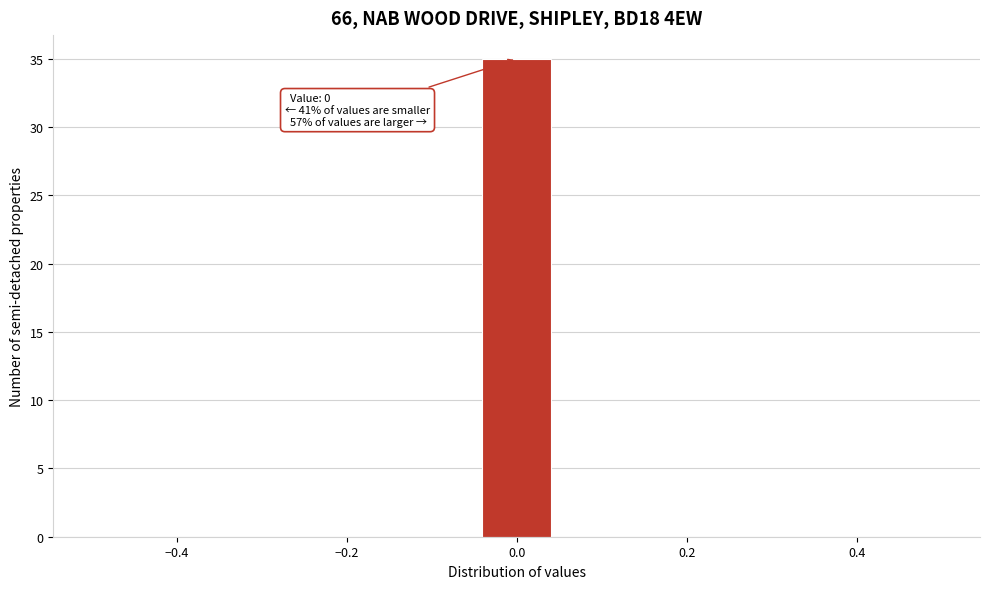

Over which range of the x-axis is the bar tallest?

-0.04 to 0.04